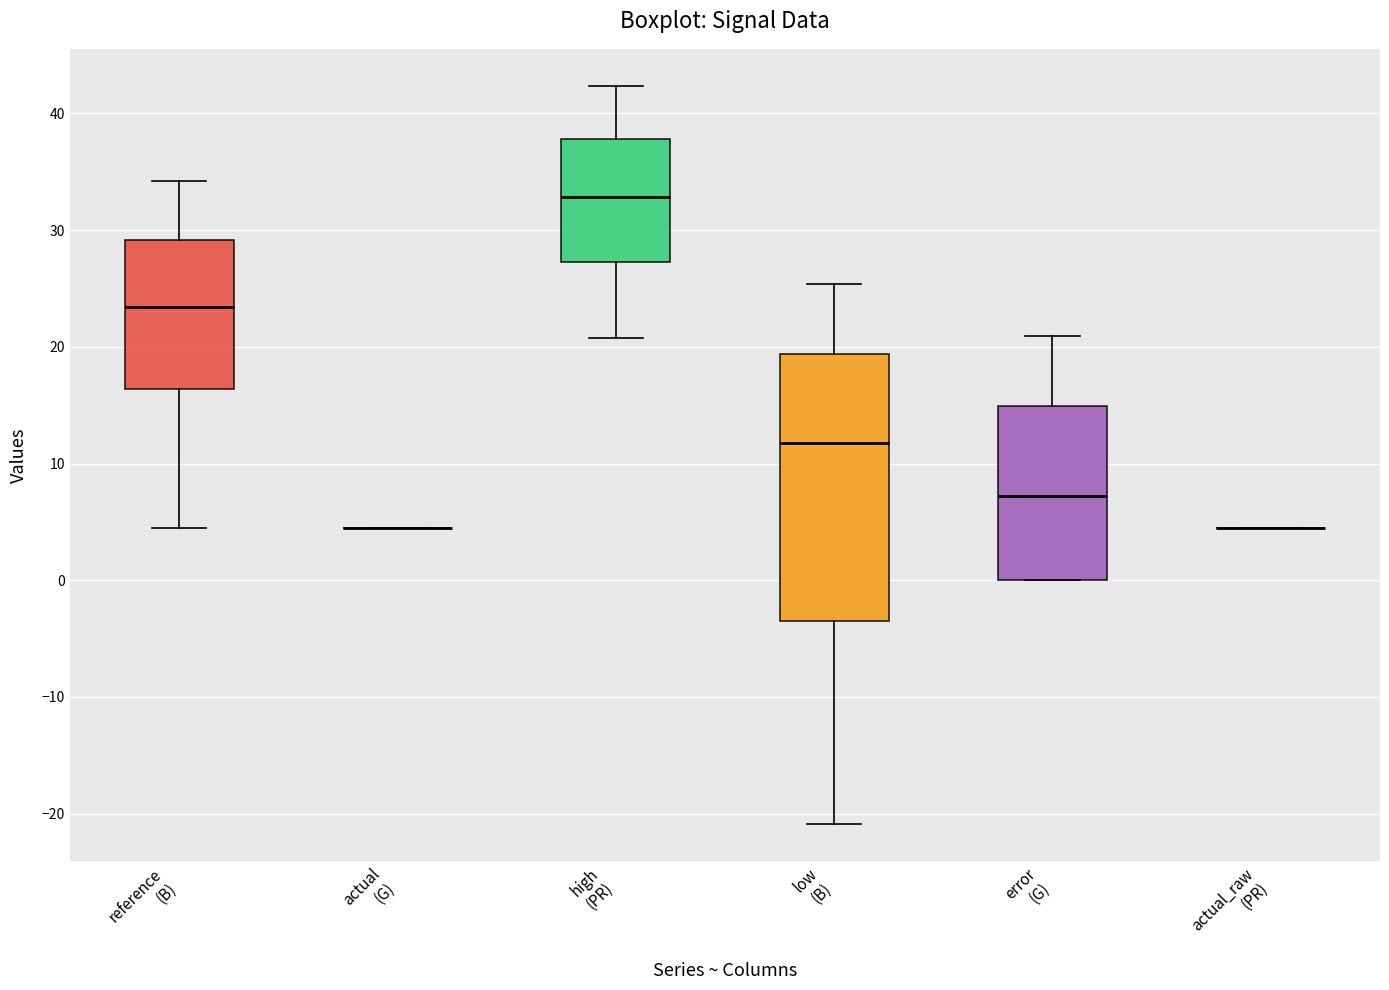

Reading left to right, transcribe this box plot: for each box, give where its median line is, the range the box spans, and where its two whiskers end, as read against the y-axis. The values are not printed on the chart, so give them approximately, as read against the axis.

reference (B): median 23, box 16 to 29, whiskers 4 to 34
actual (G): box collapsed to a line at 4, whiskers 4 to 4
high (PR): median 33, box 27 to 38, whiskers 21 to 42
low (B): median 12, box -3 to 19, whiskers -21 to 25
error (G): median 7, box 0 to 15, whiskers 0 to 21
actual_raw (PR): box collapsed to a line at 4, whiskers 4 to 4